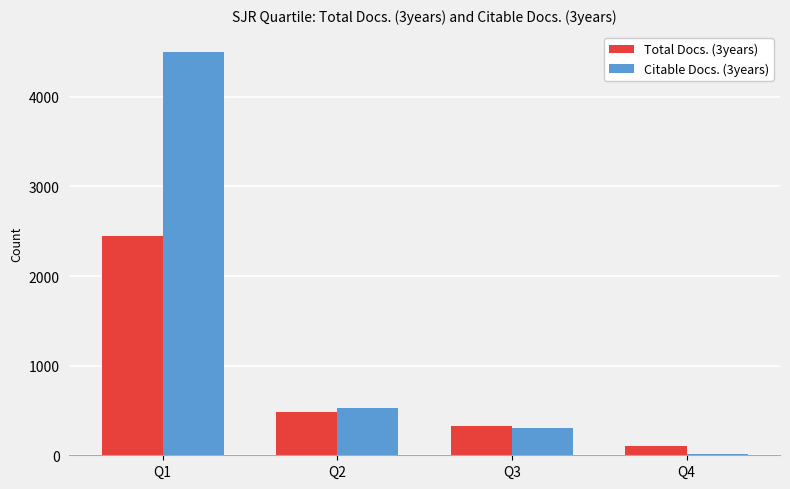

Are the bars grouped side by side (vs. stacked)?

Yes